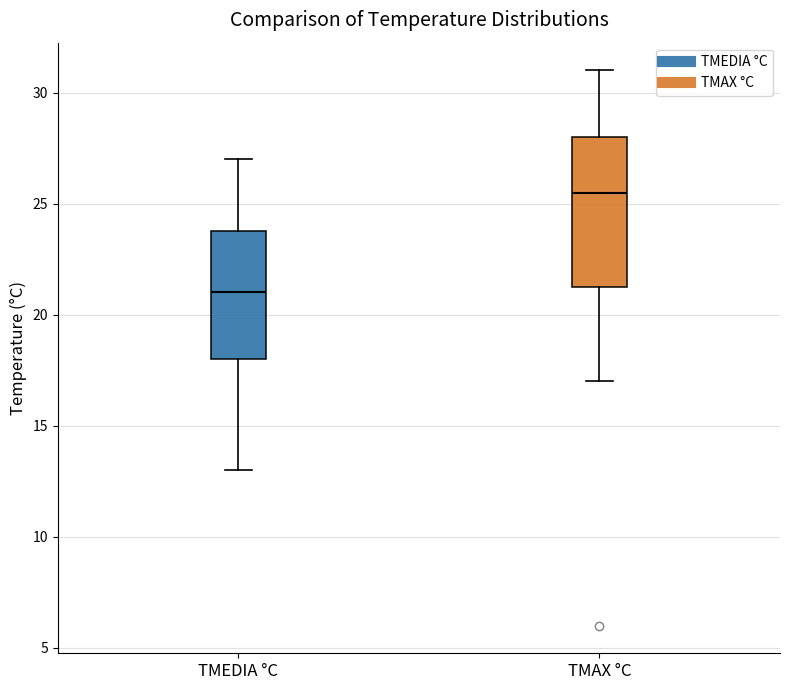

Reading left to right, transcribe this box plot: for each box, give where its median line is, the range the box spans, and where its two whiskers end, as read against the y-axis. The values are not printed on the chart, so give them approximately, as read against the axis.

TMEDIA °C: median 21.0, box 18.0 to 24.0, whiskers 13.0 to 27.0
TMAX °C: median 25.5, box 21.5 to 28.0, whiskers 17.0 to 31.0